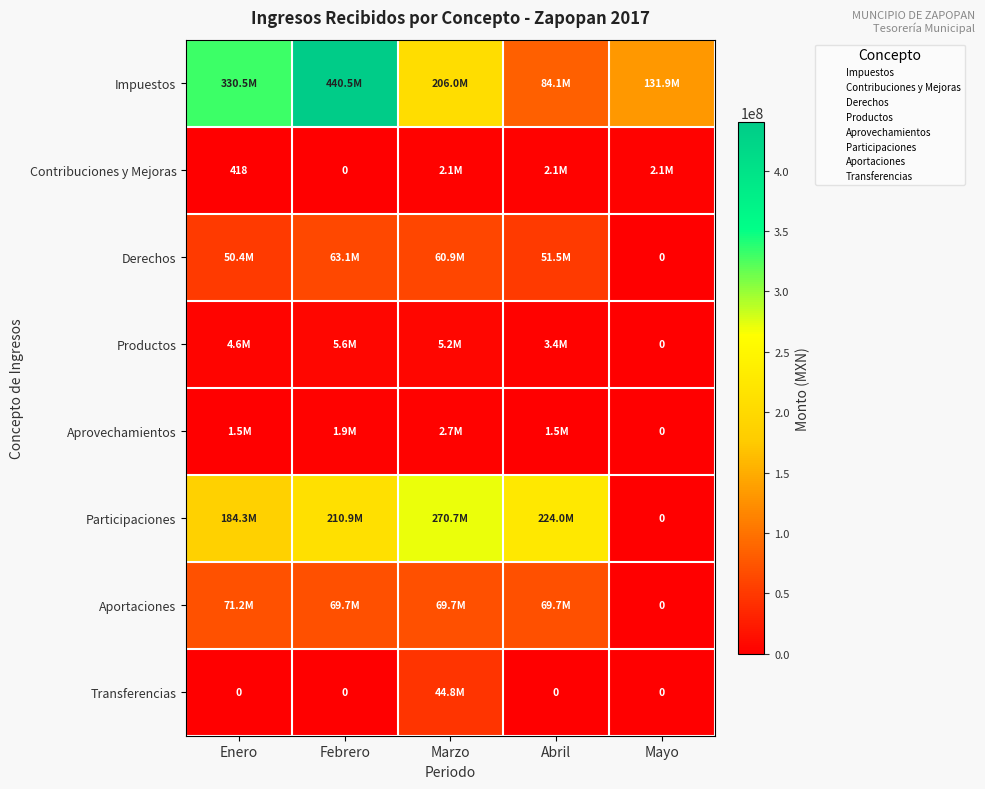

What is the difference between the highest and lowest values at Abril?

224009851.9